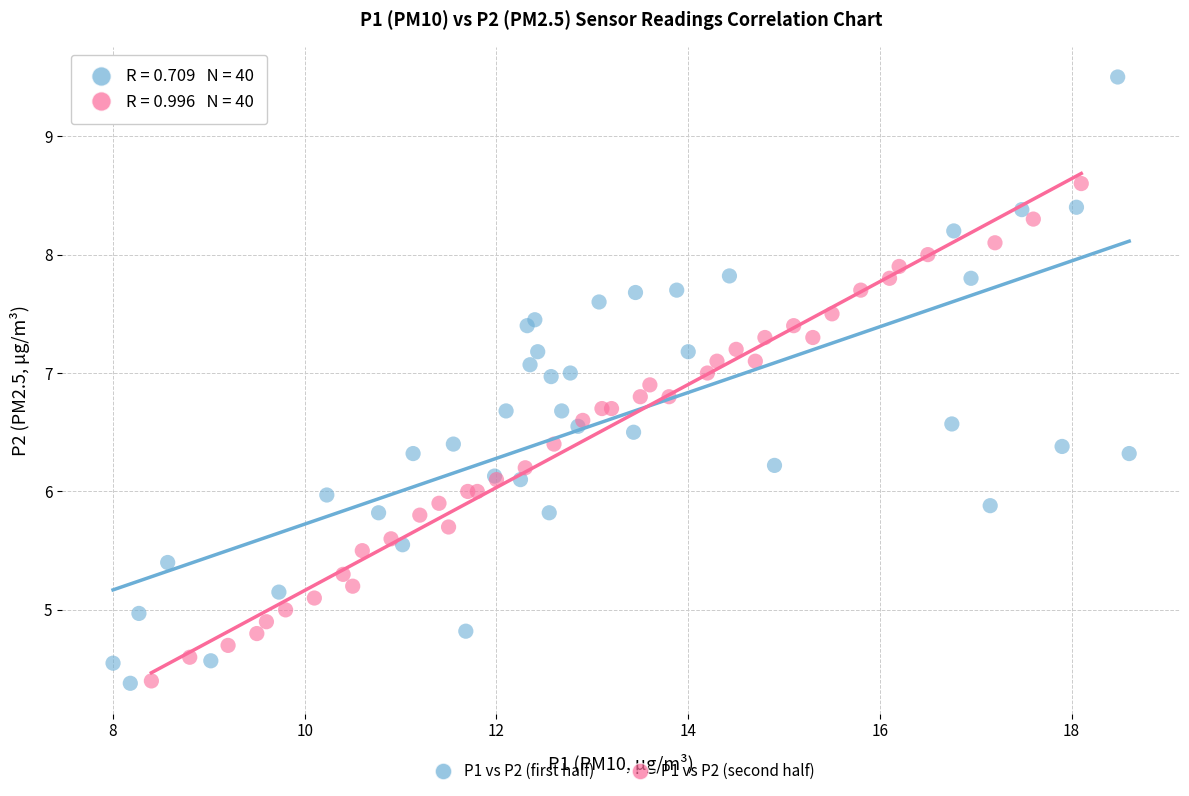

Which series has the widest spread of Y values?

P1 vs P2 (first half)